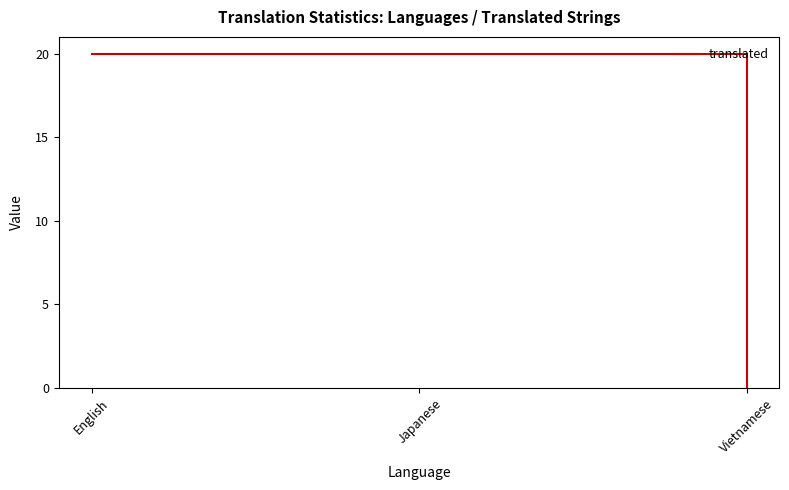

How many values are between 0 and 20?

3